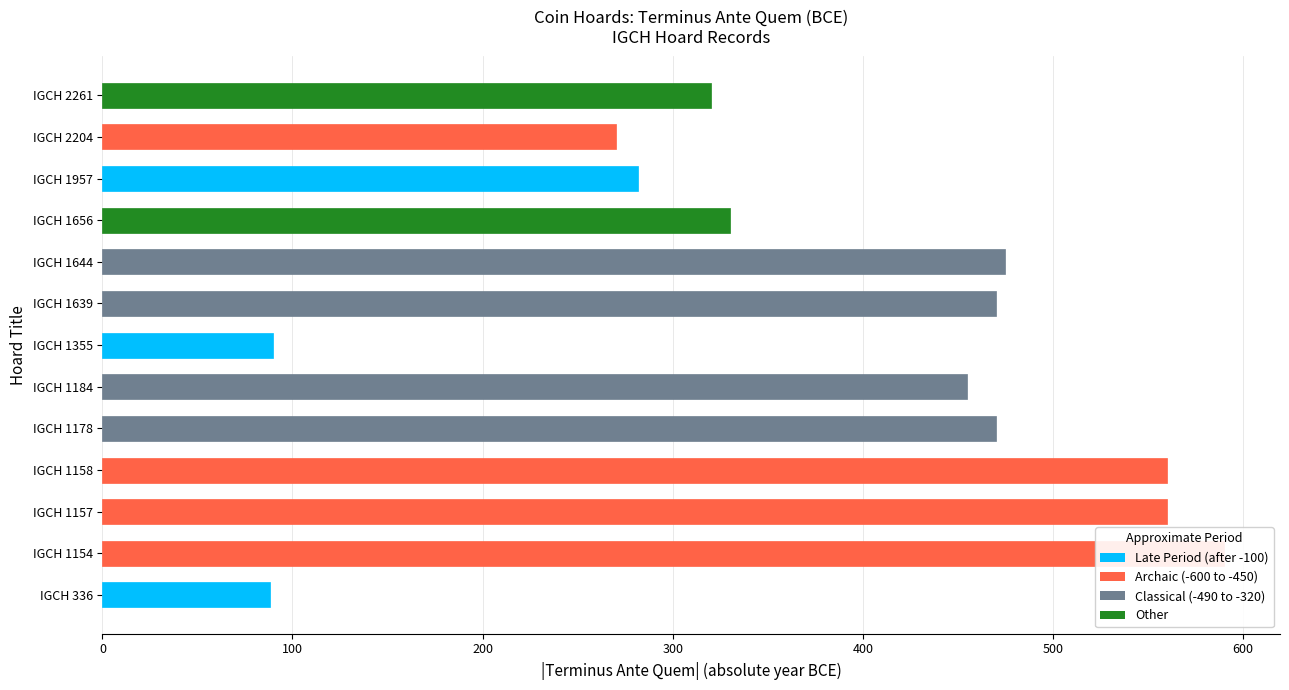

What is the difference between the maximum and minimum values?

502